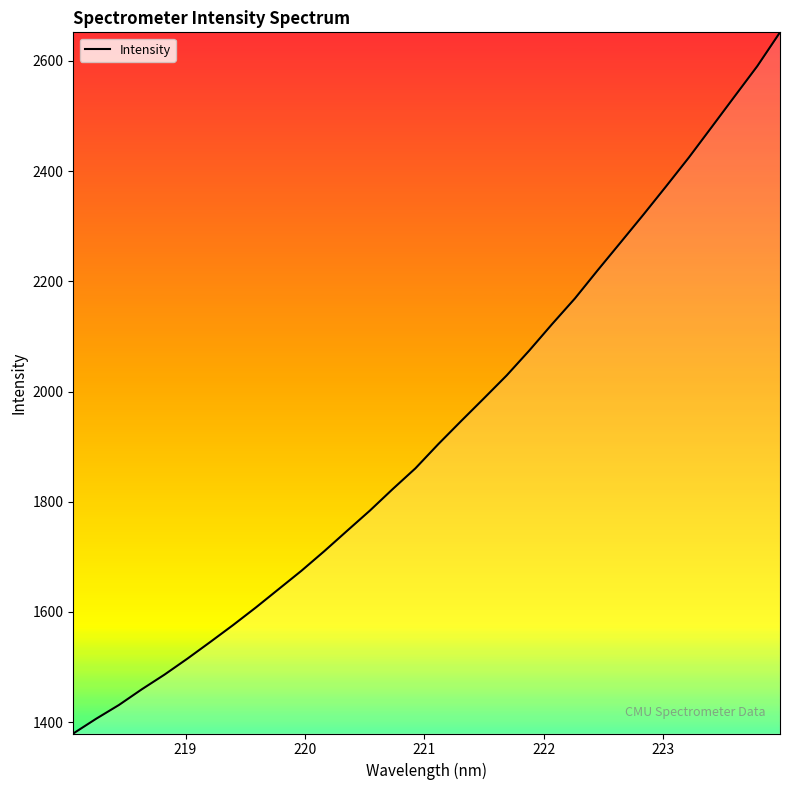

Reading right to left, what are all the values shown in this chart?

2651.9	2590.4	2535.3	2479.9	2424.8	2372.5	2320.9	2270.5	2220.4	2169.2	2122.7	2074.8	2029.2	1987.5	1946.3	1904.5	1860.8	1823.0	1783.9	1747.2	1710.3	1674.8	1641.5	1608.1	1576.2	1545.5	1515.3	1486.4	1459.6	1431.2	1406.2	1379.5